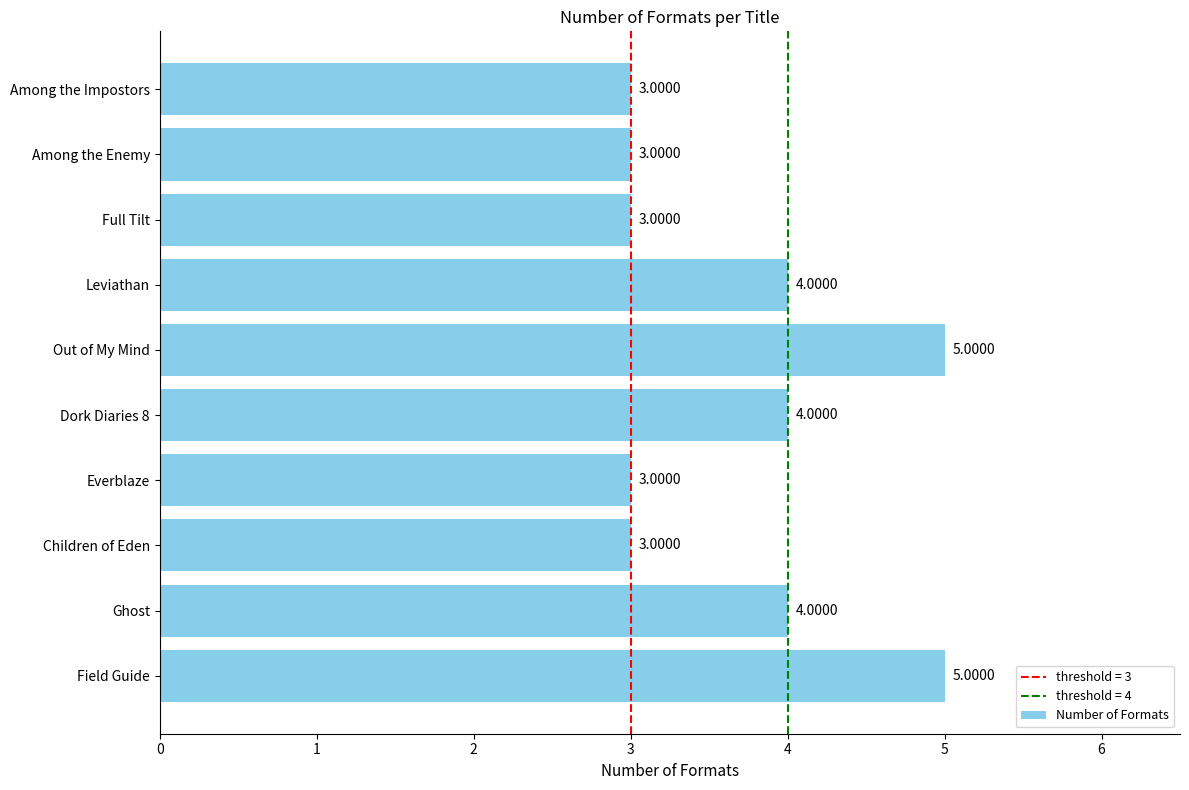

Count the values in the range 3 to 4.

8